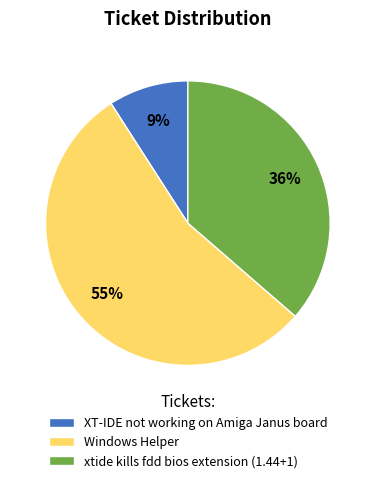

The XT-IDE not working on Amiga Janus board slice represents 9% of the pie. True or false?

True